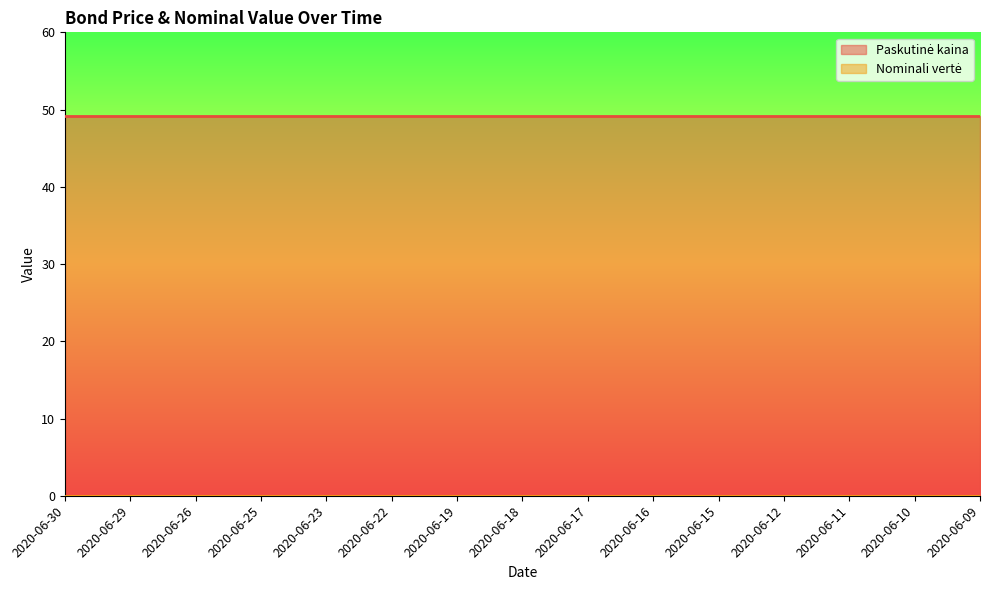

Reading left to right, list all the values displayed in this chart.

Paskutinė kaina: 2020-06-30=49.2	2020-06-29=49.2	2020-06-26=49.2	2020-06-25=49.2	2020-06-23=49.2	2020-06-22=49.2	2020-06-19=49.2	2020-06-18=49.2	2020-06-17=49.2	2020-06-16=49.2	2020-06-15=49.2	2020-06-12=49.2	2020-06-11=49.2	2020-06-10=49.2	2020-06-09=49.2
Nominali vertė: 2020-06-30=0.0	2020-06-29=0.0	2020-06-26=0.0	2020-06-25=0.0	2020-06-23=0.0	2020-06-22=0.0	2020-06-19=0.0	2020-06-18=0.0	2020-06-17=0.0	2020-06-16=0.0	2020-06-15=0.0	2020-06-12=0.0	2020-06-11=0.0	2020-06-10=0.0	2020-06-09=0.0